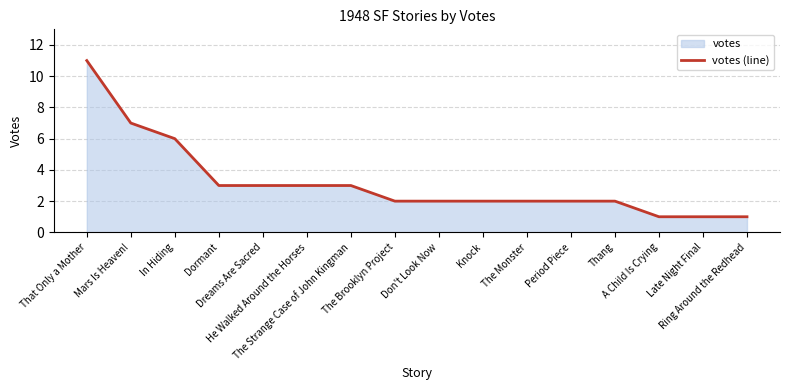

What is the label of the 16th point from the right?

That Only a Mother